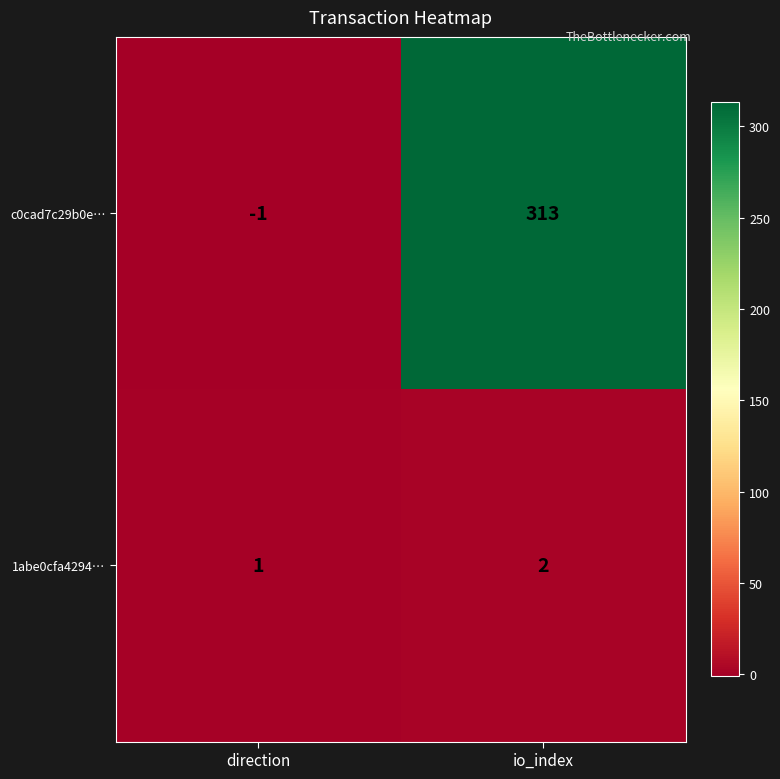

Rank the series by their maximum value, from highest to lowest.

c0cad7c29b0e…, 1abe0cfa4294…